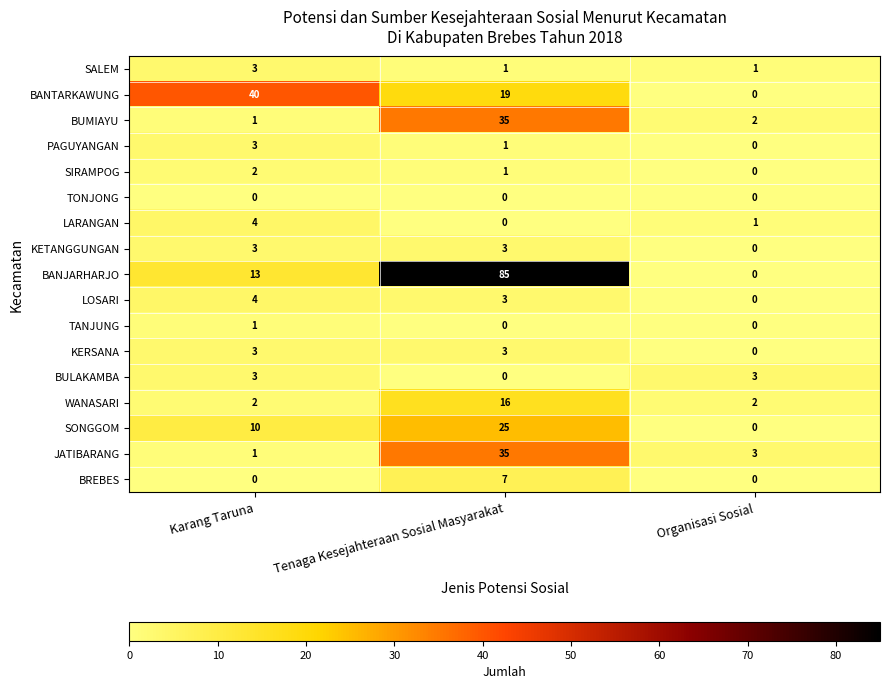

At which label does BREBES reach its peak?

Tenaga Kesejahteraan Sosial Masyarakat